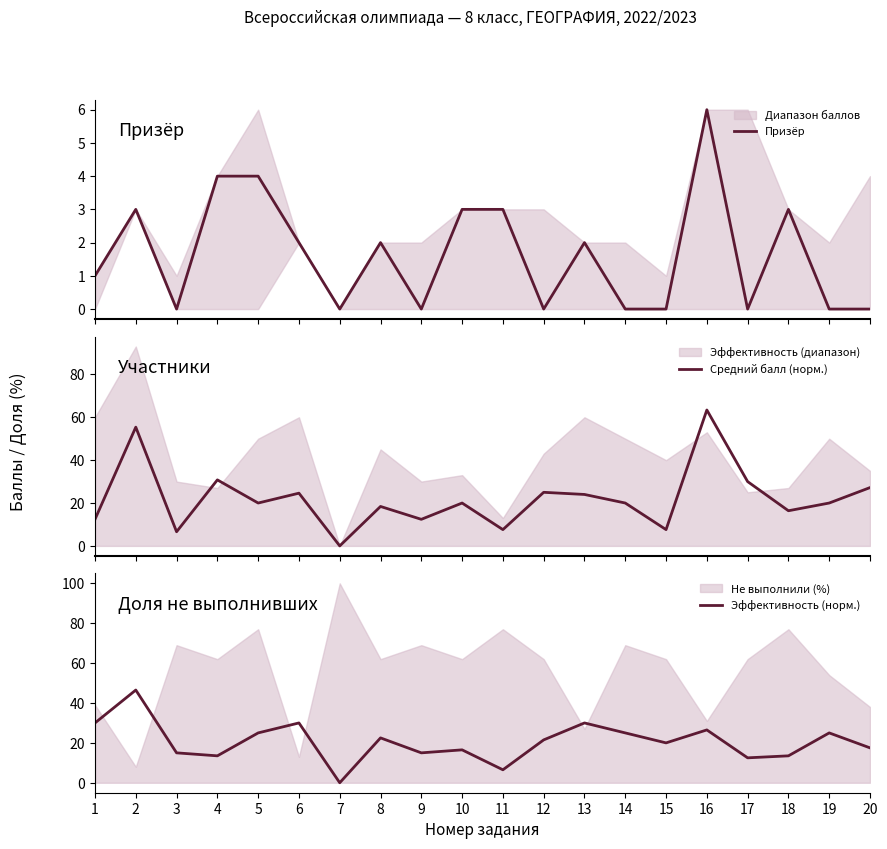

At how many categories does at least one series exceed 33?

2